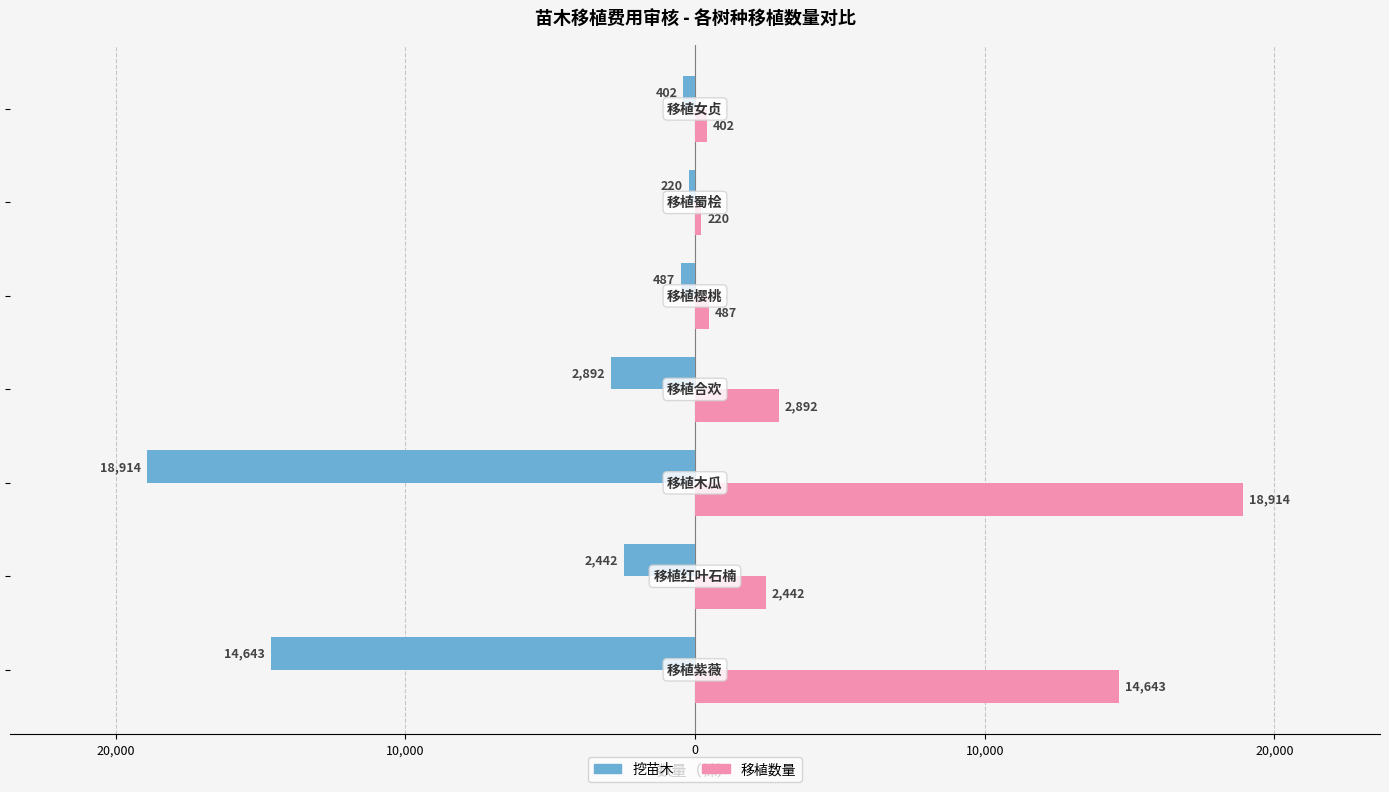

List the series in order of their overall mean, lowest first.

挖苗木, 移植数量